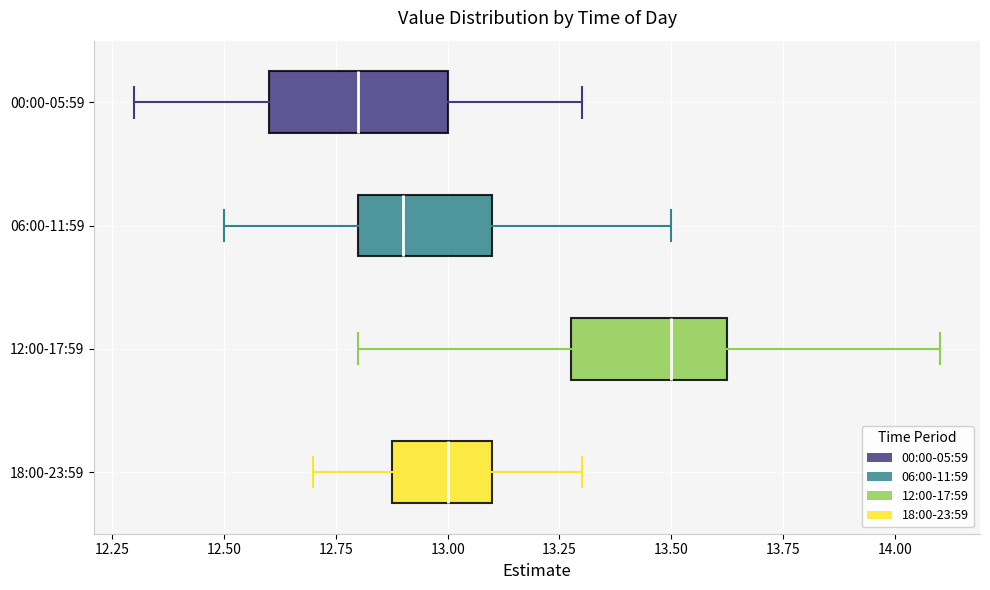

Reading bottom to top, transcribe this box plot: for each box, give where its median line is, the range the box spans, and where its two whiskers end, as read against the x-axis. The values are not printed on the chart, so give them approximately, as read against the axis.

18:00-23:59: median 13.00, box 12.90 to 13.10, whiskers 12.70 to 13.30
12:00-17:59: median 13.50, box 13.30 to 13.65, whiskers 12.80 to 14.10
06:00-11:59: median 12.90, box 12.80 to 13.10, whiskers 12.50 to 13.50
00:00-05:59: median 12.80, box 12.60 to 13.00, whiskers 12.30 to 13.30